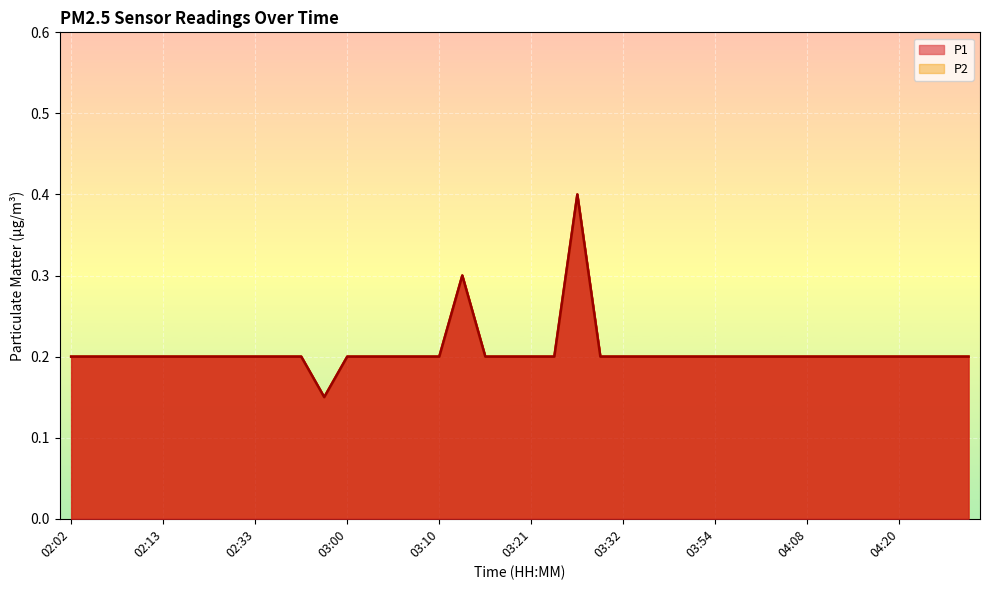

What is the difference between the second highest and second lowest values in the P2 series?

0.1